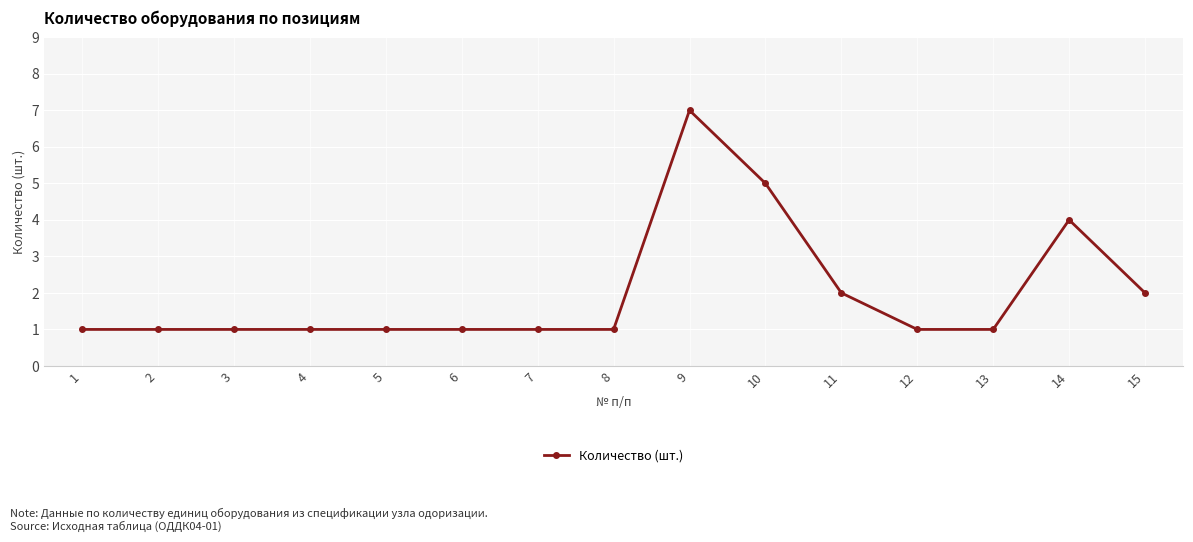

Reading left to right, what are all the values shown in this chart?

1	1	1	1	1	1	1	1	7	5	2	1	1	4	2